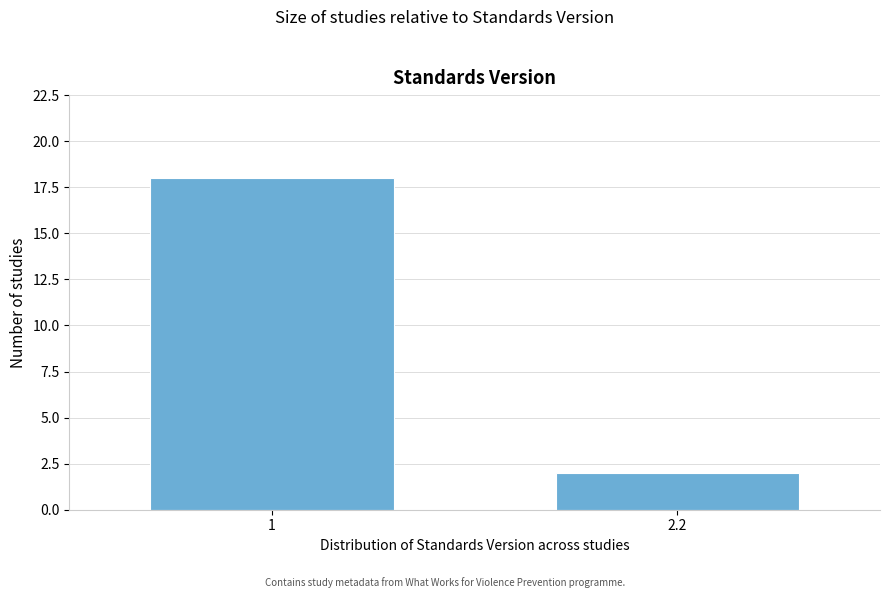

Reading left to right, list all the values displayed in this chart.

18	2